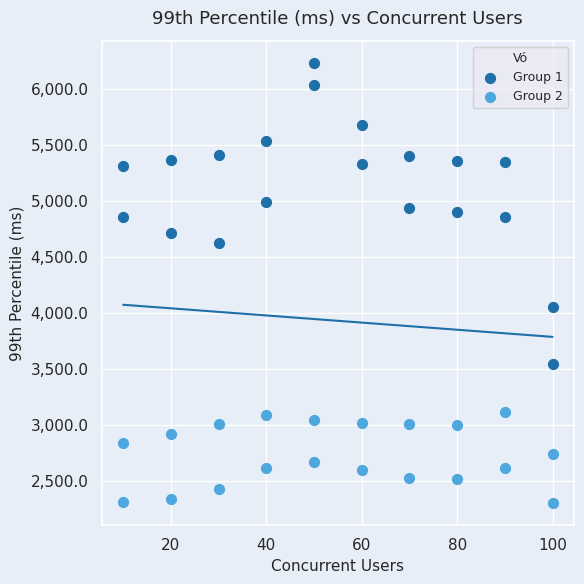

Across all data points, what is the range of Y values (max minus min)?

3933